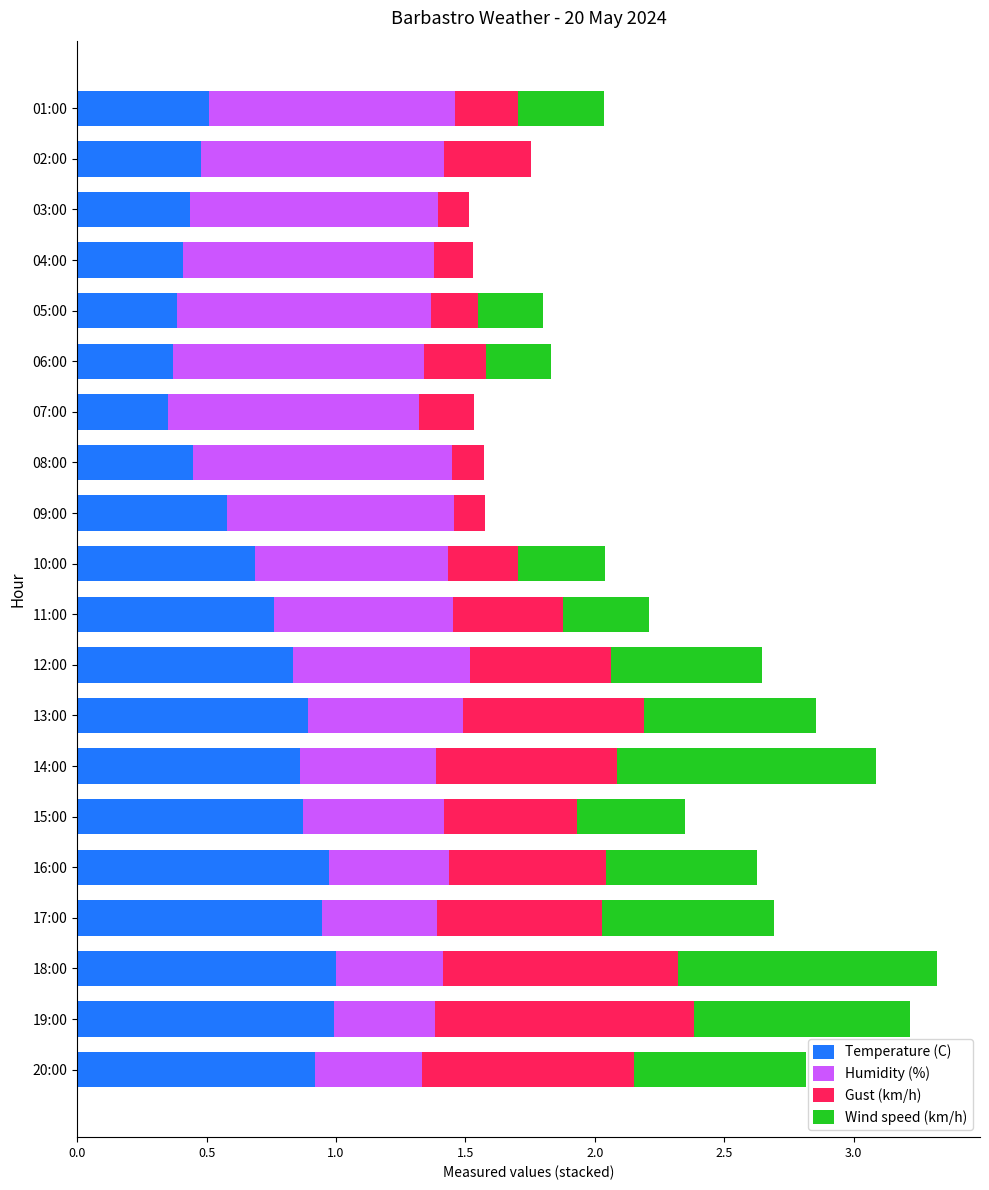

The Temperature (C) series shows 0.1 at 09:00. True or false?

False